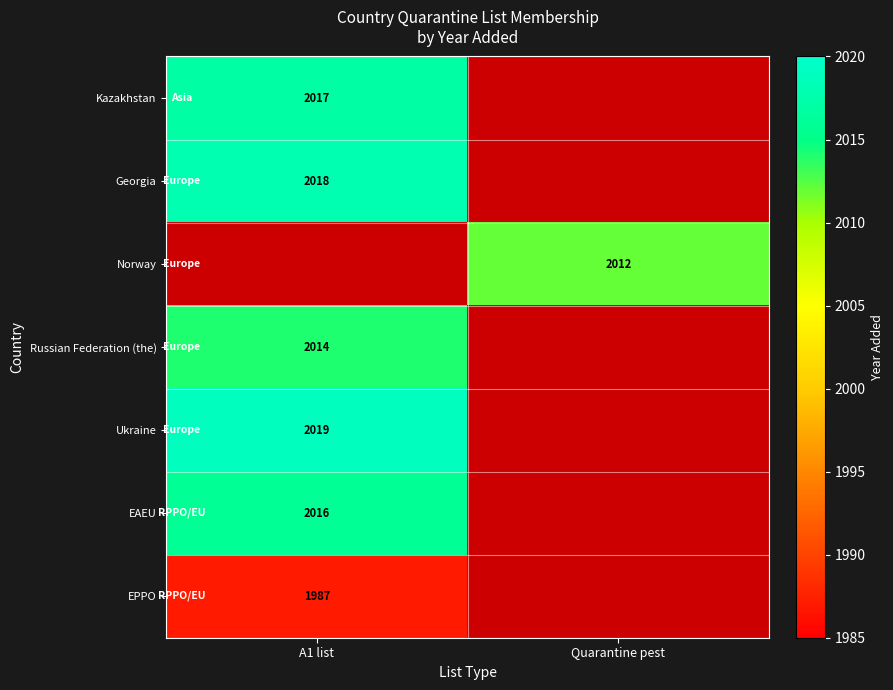

True or false: Russian Federation (the) has a value of 2014 at A1 list.

True